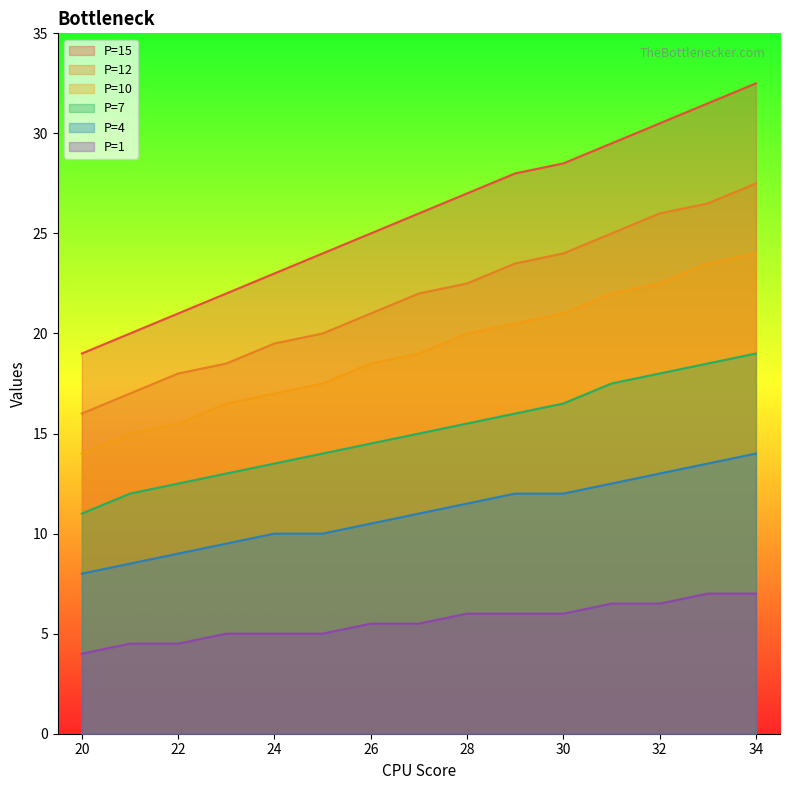

Where does the P=15 series first go above 26?

28